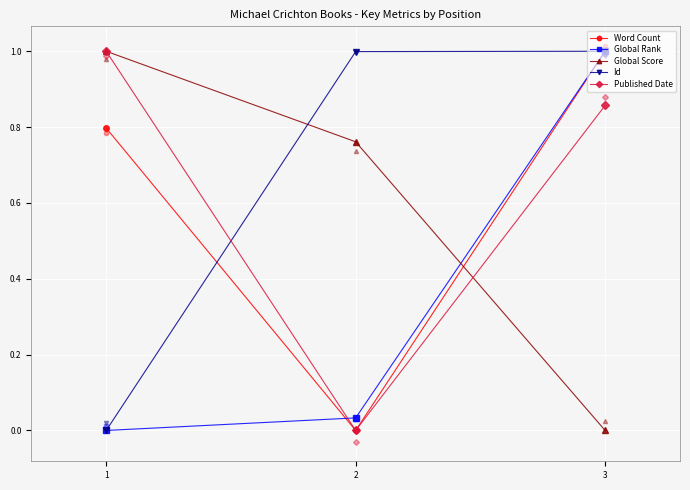

The Word Count series shows -0.6 at 2. True or false?

False